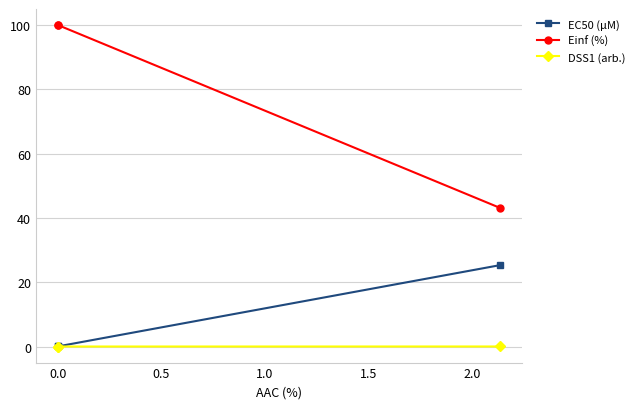

Which has a higher value, 0.5 or −0.5?

0.5